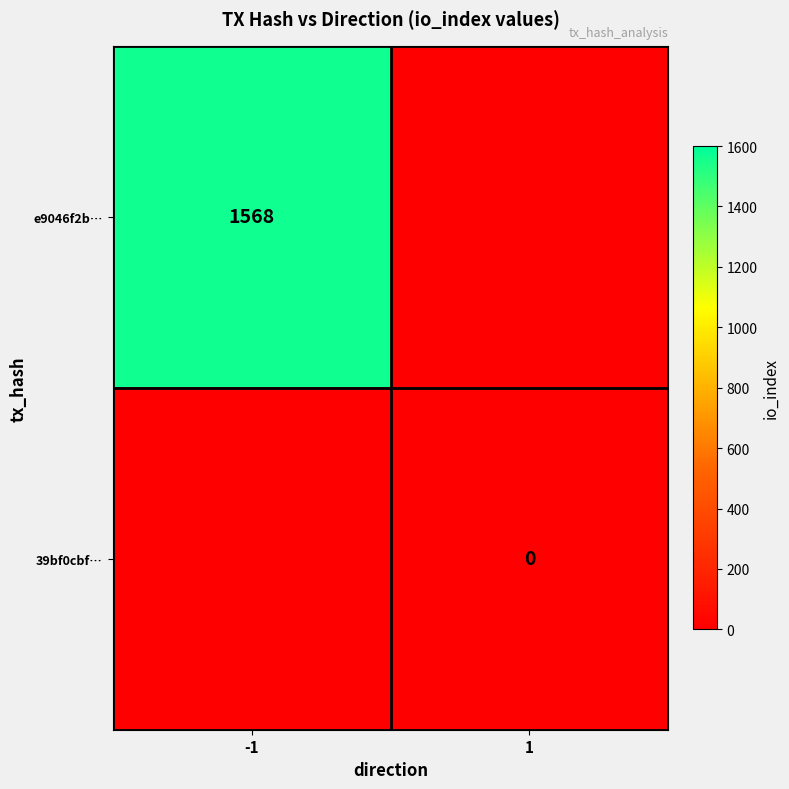

True or false: e9046f2b… has a value of 1568 at -1.

True